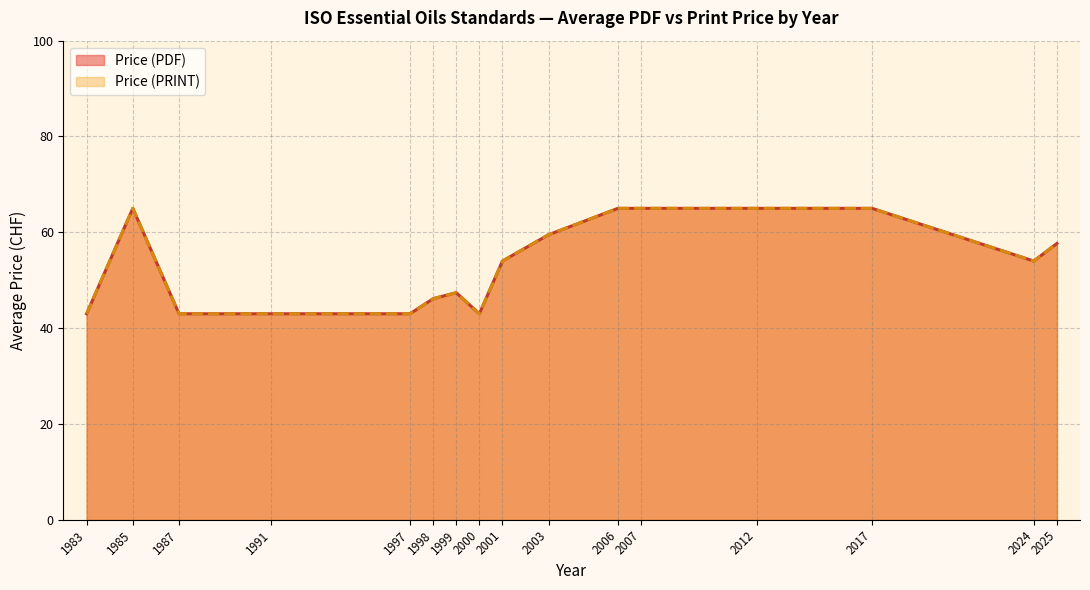

Is the value of Price (PDF) at 25 greater than the value of Price (PRINT) at 1983?

Yes